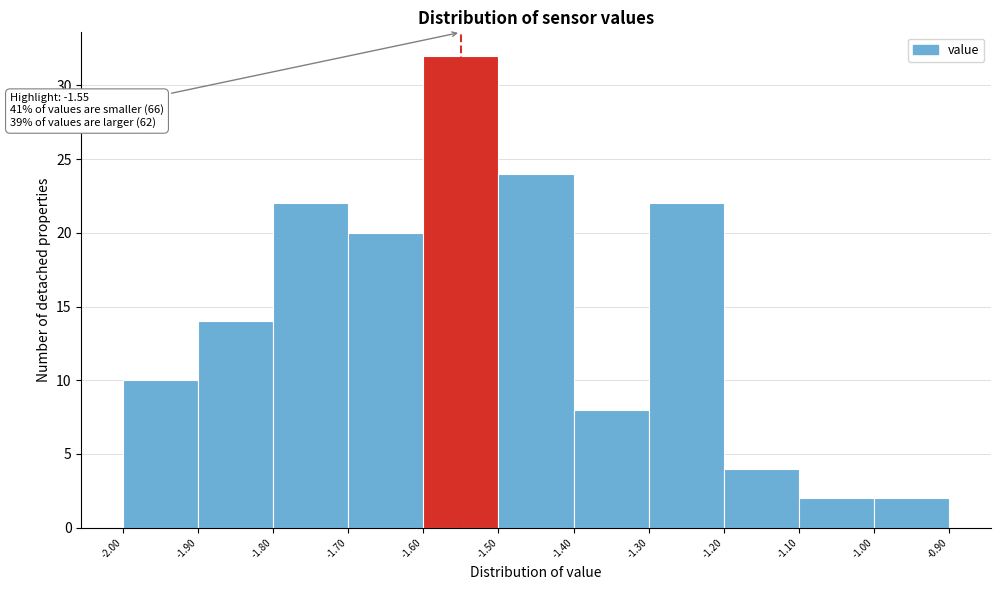

Which range on the x-axis has the tallest bar?

-1.60 to -1.50